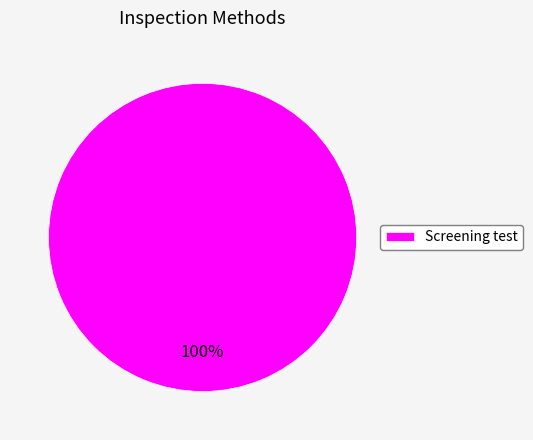

Rank the categories by value from lowest to highest.

Screening test